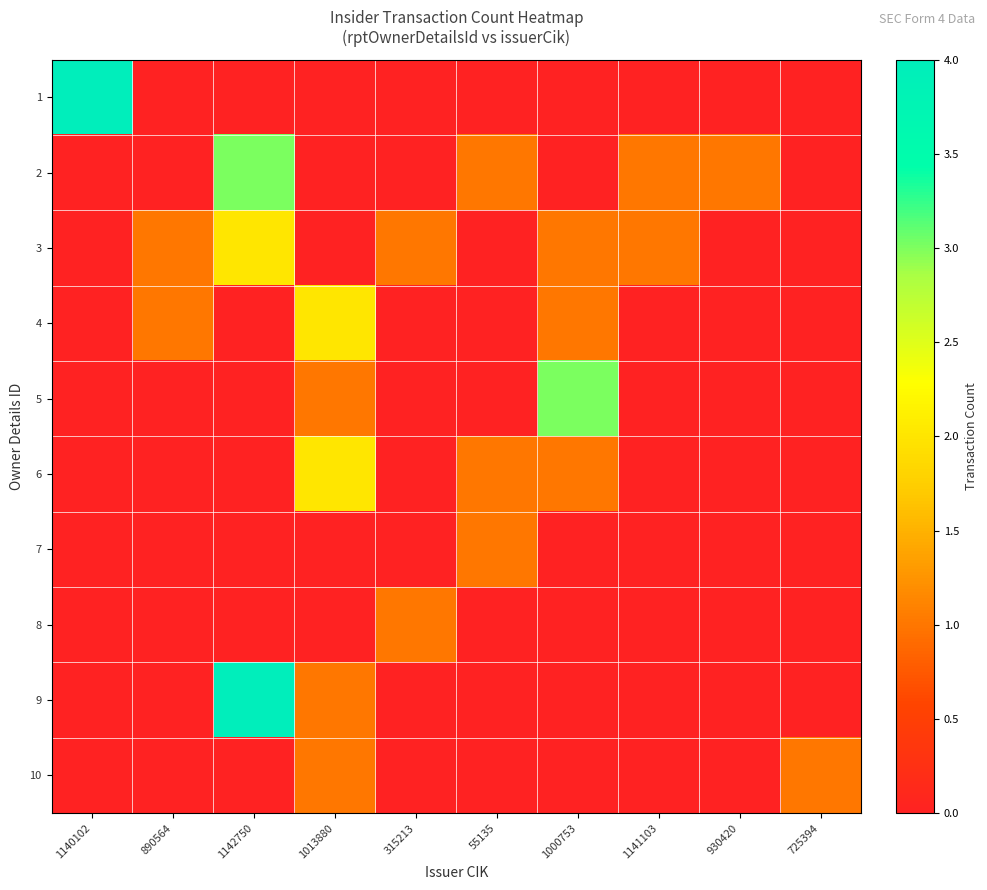

Reading right to left, list all the values displayed in this chart.

1: 725394=0	930420=0	1141103=0	1000753=0	55135=0	315213=0	1013880=0	1142750=0	890564=0	1140102=4
2: 725394=0	930420=1	1141103=1	1000753=0	55135=1	315213=0	1013880=0	1142750=3	890564=0	1140102=0
3: 725394=0	930420=0	1141103=1	1000753=1	55135=0	315213=1	1013880=0	1142750=2	890564=1	1140102=0
4: 725394=0	930420=0	1141103=0	1000753=1	55135=0	315213=0	1013880=2	1142750=0	890564=1	1140102=0
5: 725394=0	930420=0	1141103=0	1000753=3	55135=0	315213=0	1013880=1	1142750=0	890564=0	1140102=0
6: 725394=0	930420=0	1141103=0	1000753=1	55135=1	315213=0	1013880=2	1142750=0	890564=0	1140102=0
7: 725394=0	930420=0	1141103=0	1000753=0	55135=1	315213=0	1013880=0	1142750=0	890564=0	1140102=0
8: 725394=0	930420=0	1141103=0	1000753=0	55135=0	315213=1	1013880=0	1142750=0	890564=0	1140102=0
9: 725394=0	930420=0	1141103=0	1000753=0	55135=0	315213=0	1013880=1	1142750=4	890564=0	1140102=0
10: 725394=1	930420=0	1141103=0	1000753=0	55135=0	315213=0	1013880=1	1142750=0	890564=0	1140102=0